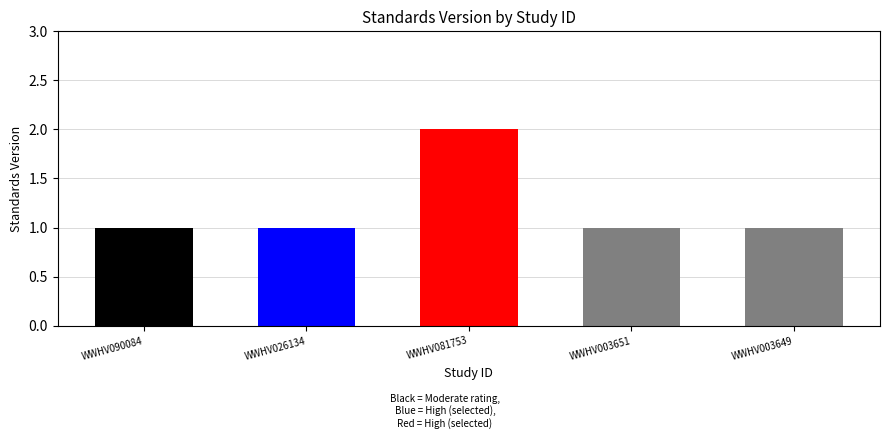

List the labels in order of value, smallest first.

WWHV090084, WWHV026134, WWHV003651, WWHV003649, WWHV081753